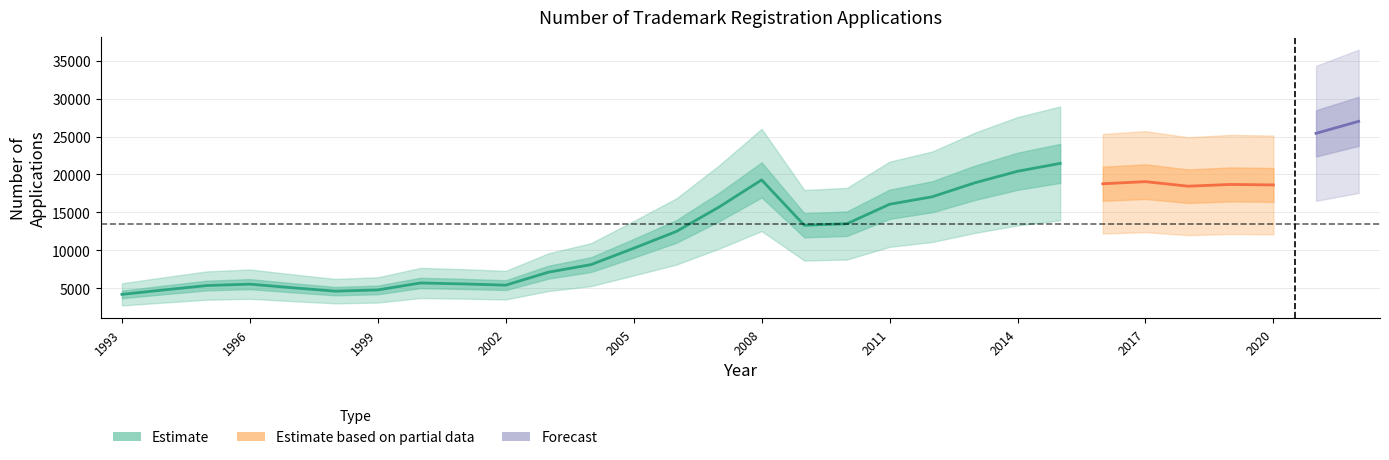

Rank the categories by value from highest to lowest.

2022, 2021, 2015, 2014, 2008, 2017, 2013, 2016, 2019, 2020, 2018, 2012, 2011, 2007, 2010, 2009, 2006, 2005, 2004, 2003, 2000, 2001, 1996, 2002, 1995, 1997, 1994, 1999, 1998, 1993